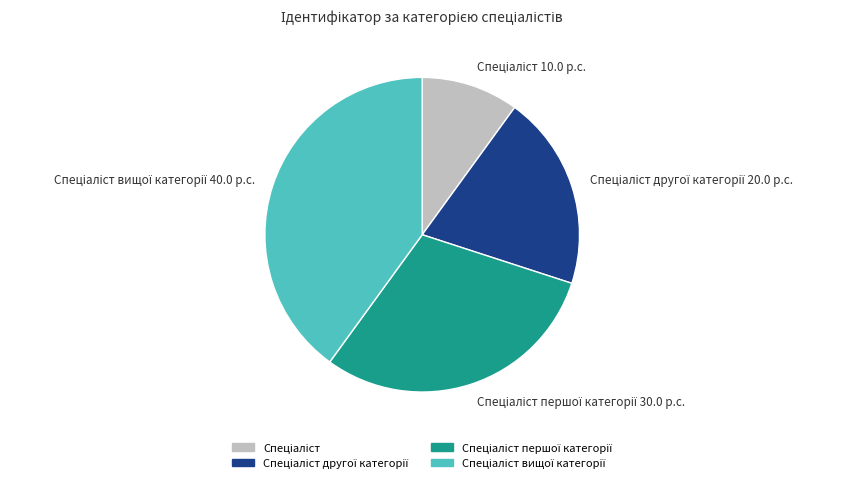

Is there a majority slice in this chart?

No